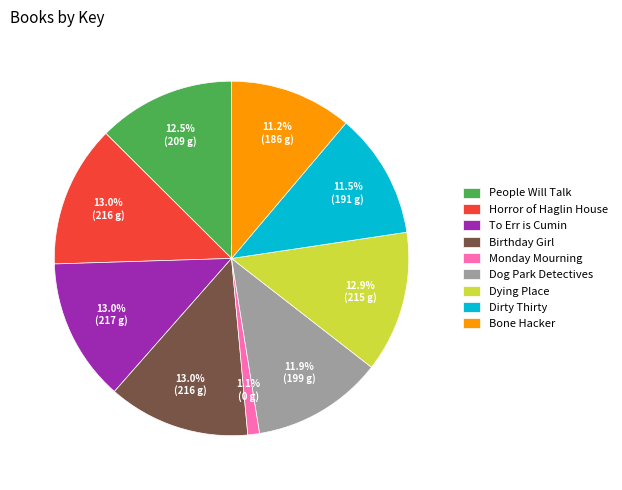

True or false: Bone Hacker accounts for 25% of the total.

False